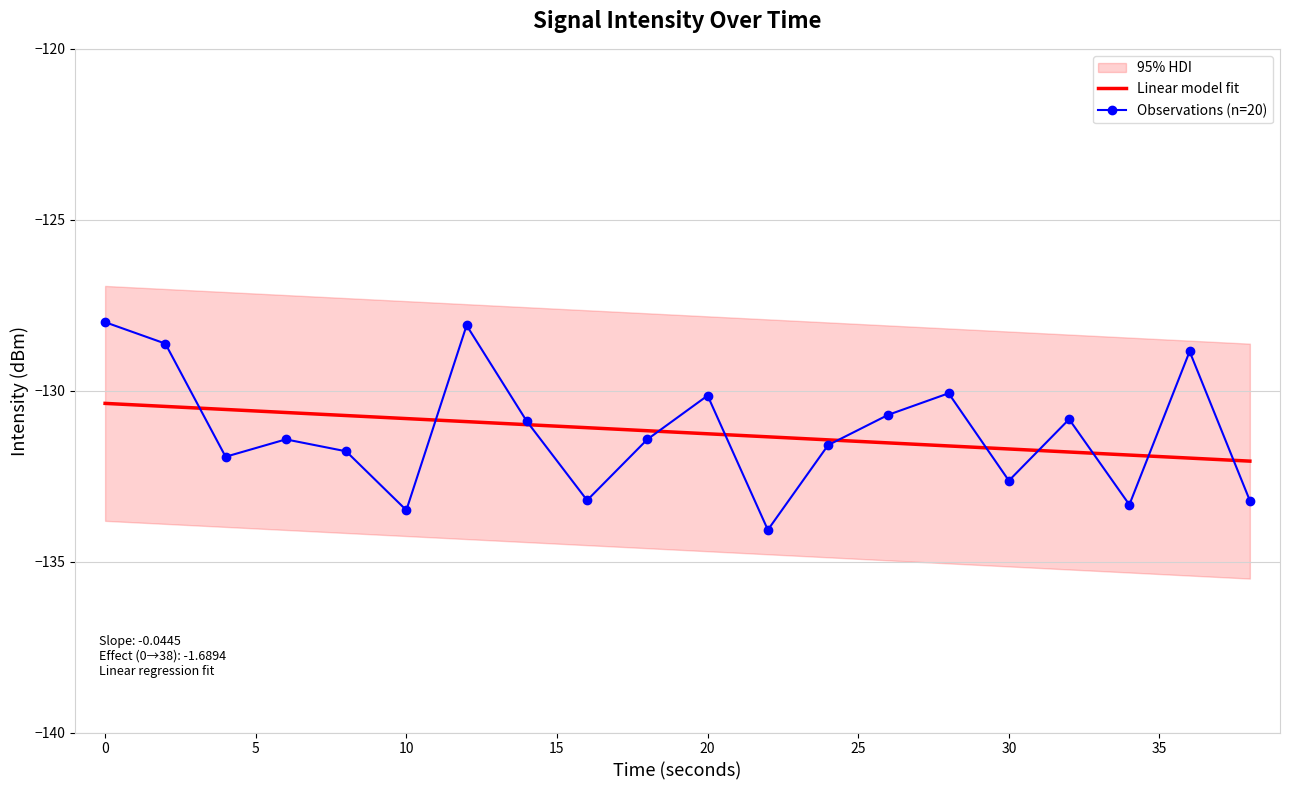

True or false: Linear model fit and Observations (n=20) intersect in this chart.

True